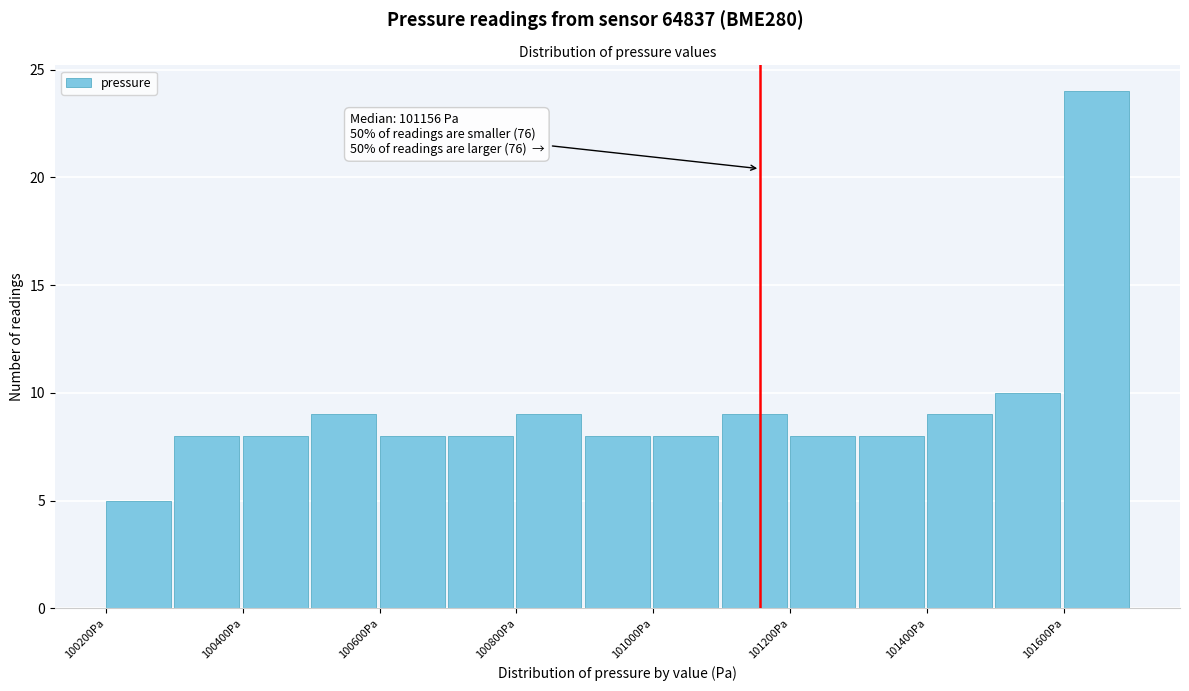

Which range on the x-axis has the tallest bar?

101600 to 101700